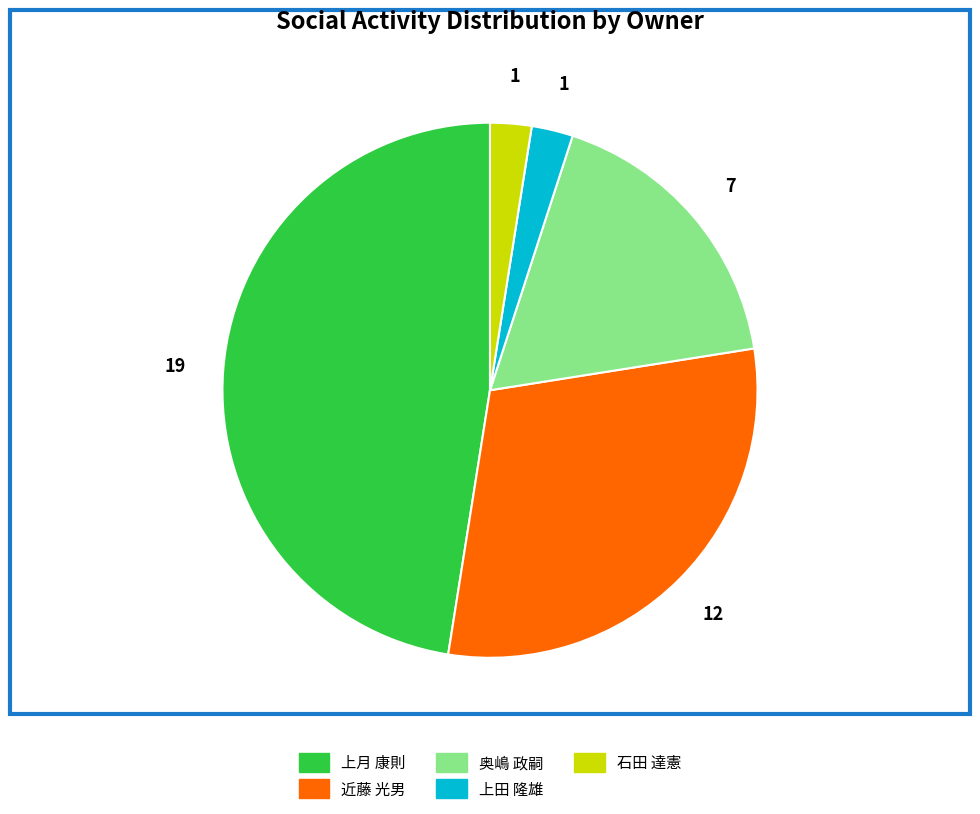

Does 上月 康則 account for over 50% of the chart?

No